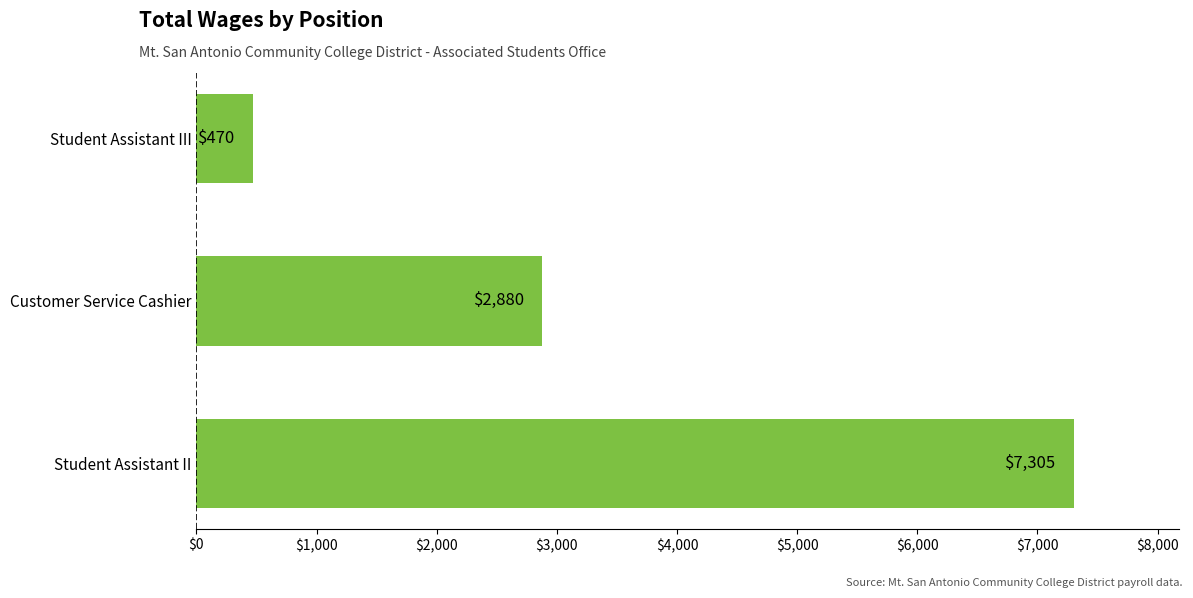

Does the chart contain stacked bars?

No